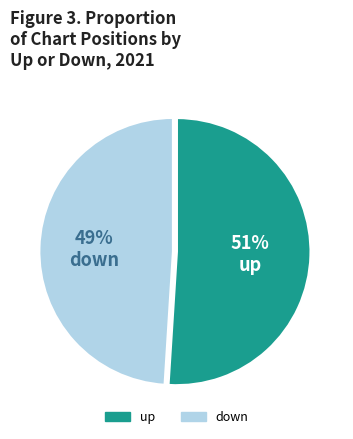

Which slice is the smallest?

down